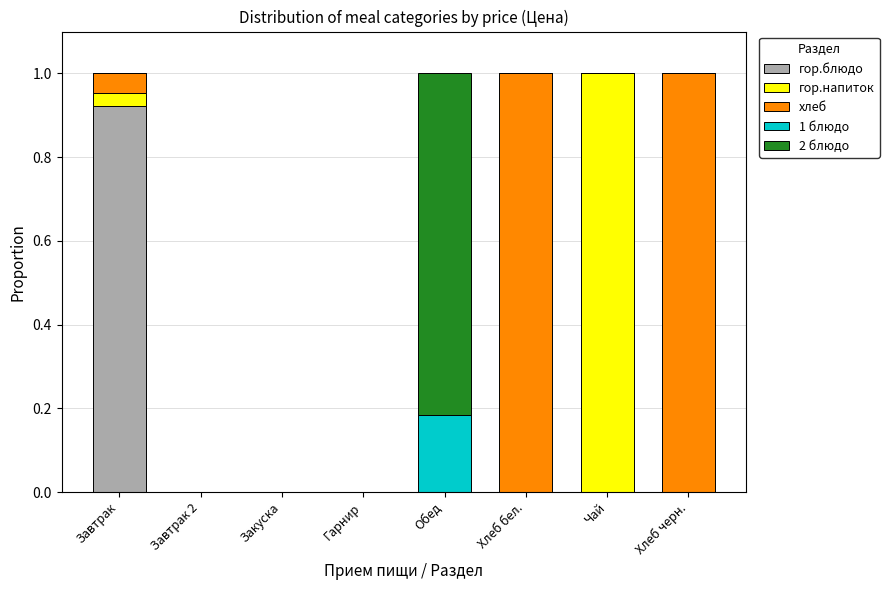

Is it true that гор.блюдо equals 0.0 at Хлеб бел.?

True